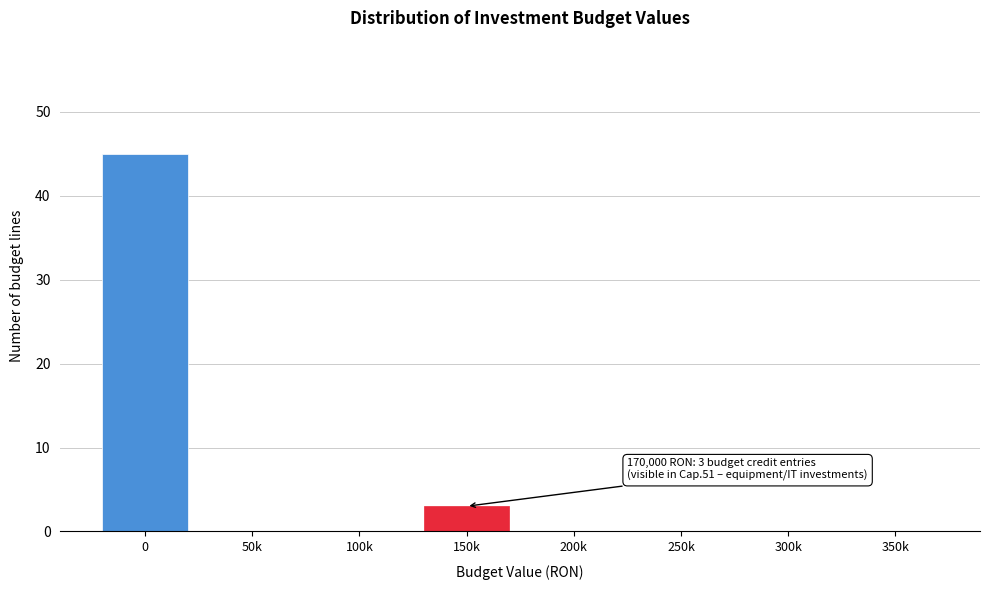

Reading left to right, transcribe all the data shown in this chart.

0=45	50k=0	100k=0	150k=3	200k=0	250k=0	300k=0	350k=0